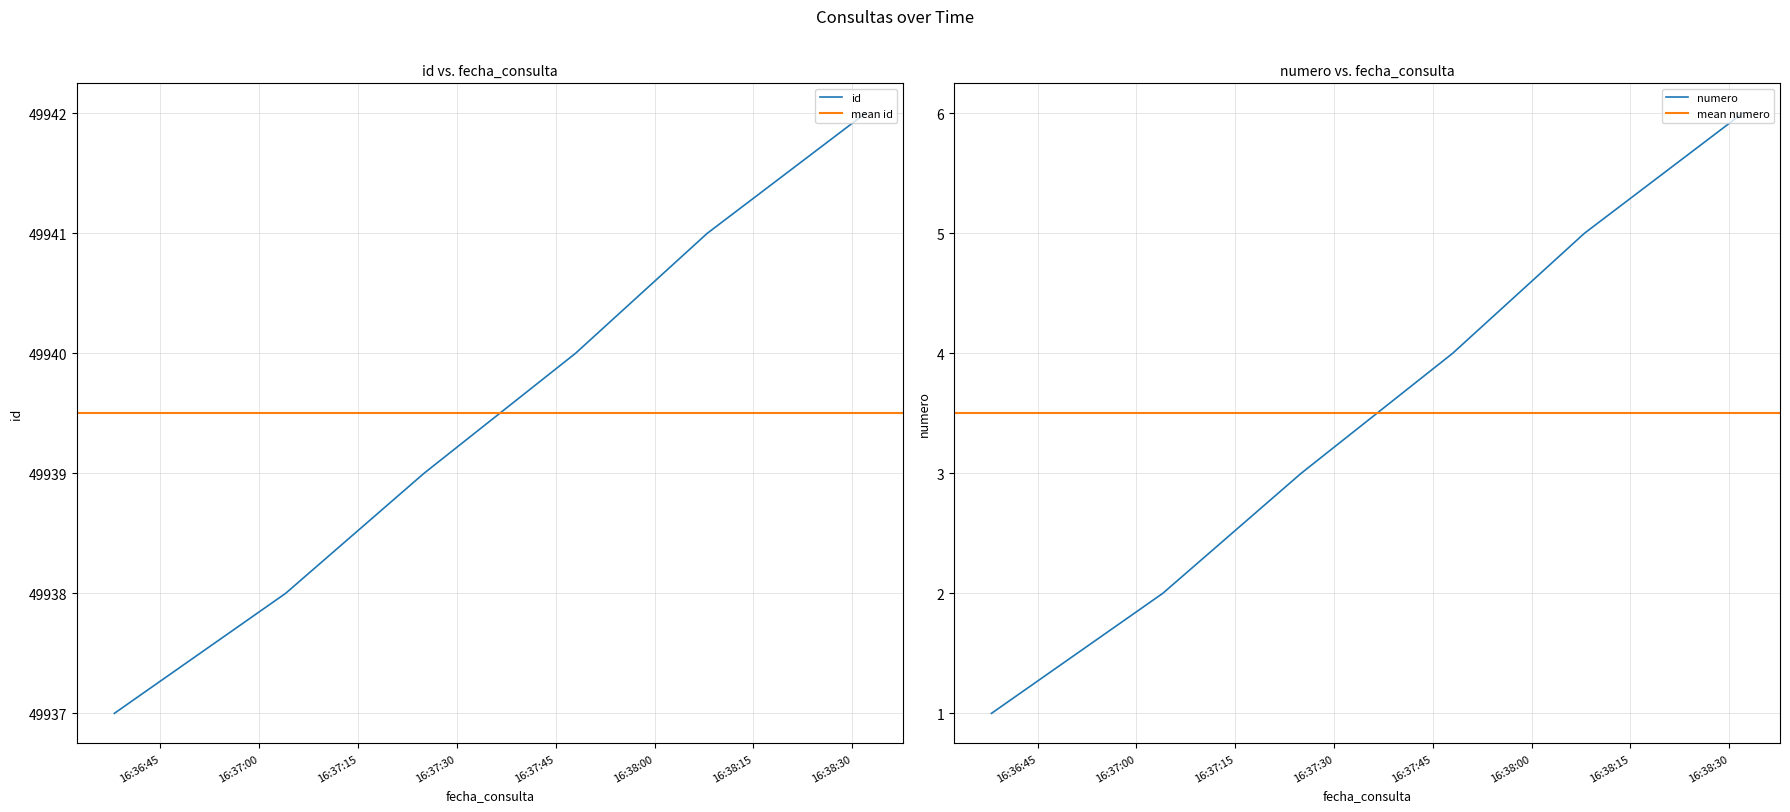

What is the difference between the maximum and second lowest values in the id series?

4